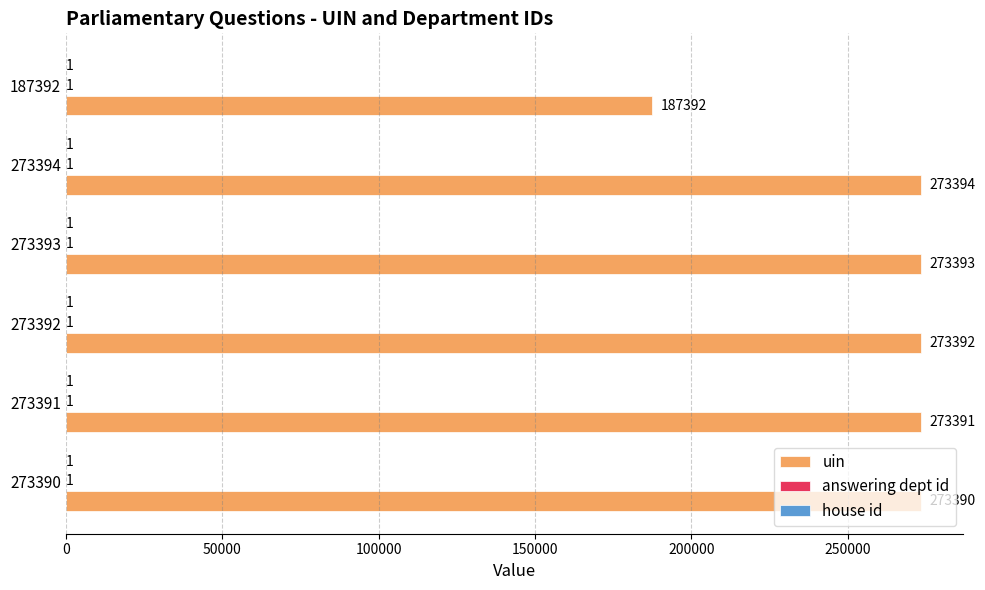

What is the greatest value displayed?

273394